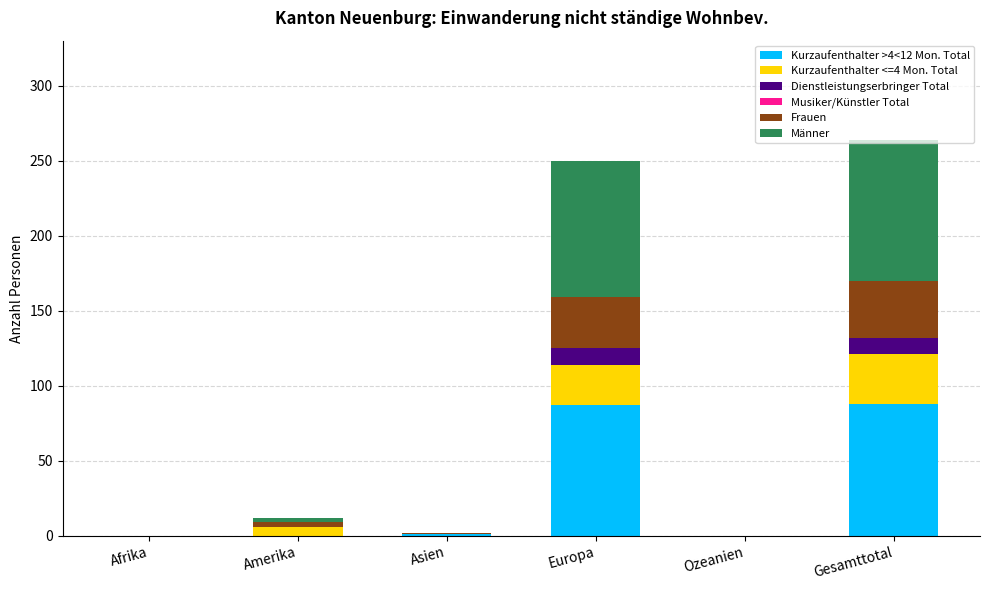

What is the total value across all series at Gesamttotal?

264